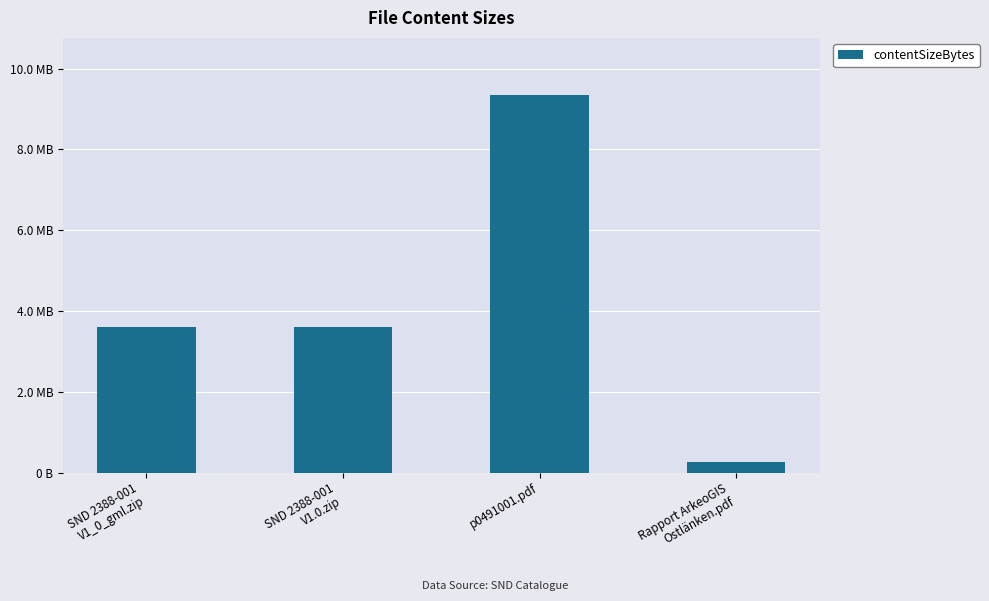

What is the difference between the values at SND 2388-001
V1_0_gml.zip and p0491001.pdf?

5758213